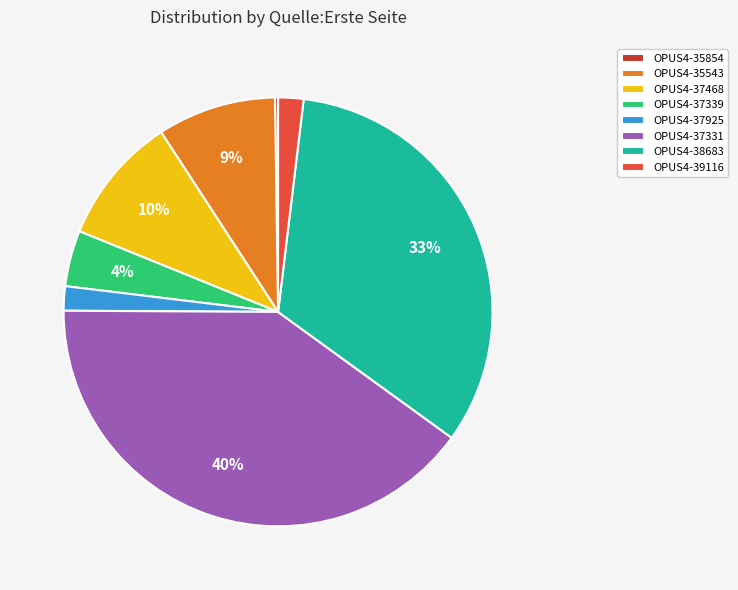

True or false: OPUS4-39116 accounts for 2% of the total.

True